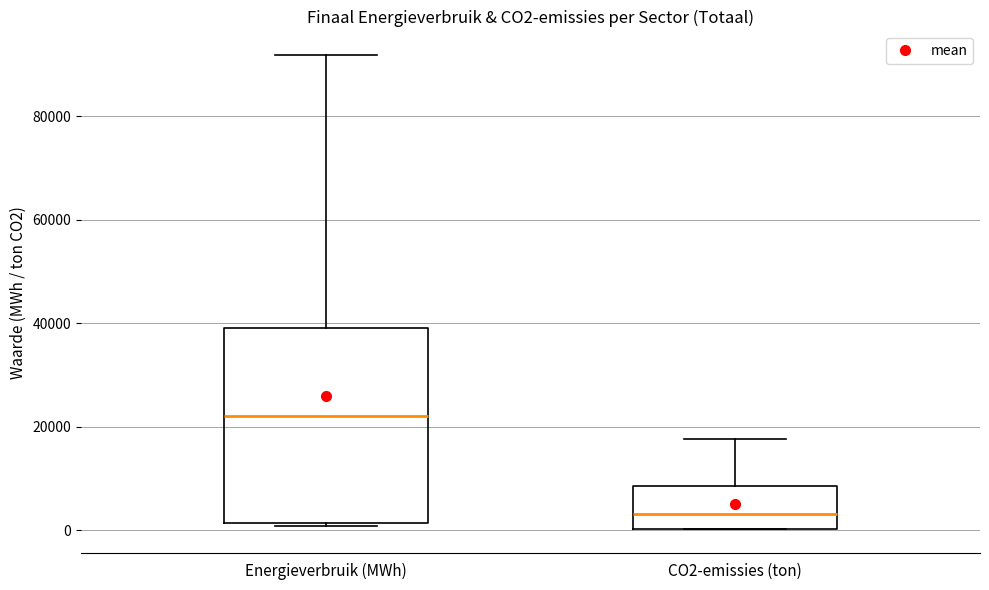

Which box's median line is the lowest?

CO2-emissies (ton)